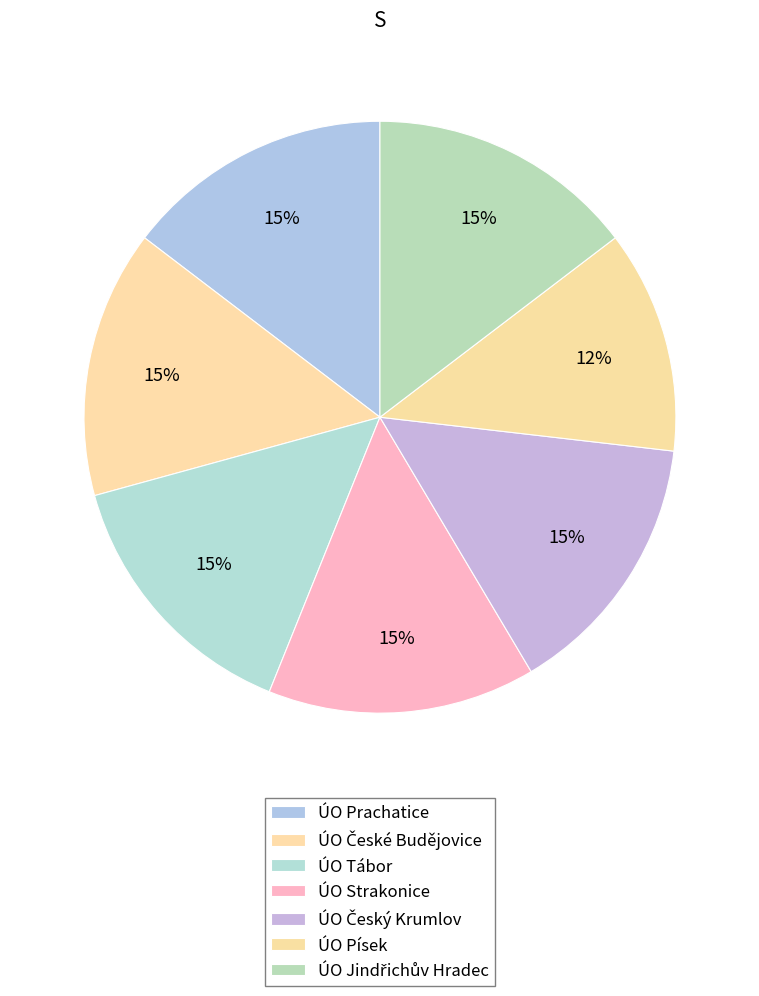

Is there any slice that represents more than half of the pie?

No